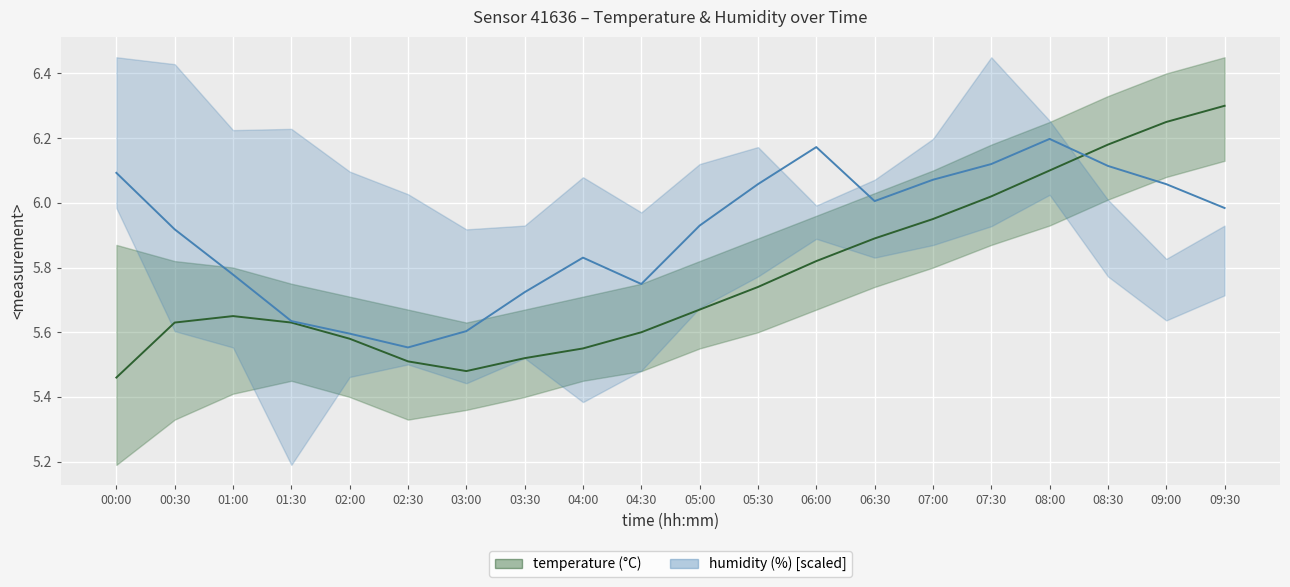

What position from the right is 03:00?

14